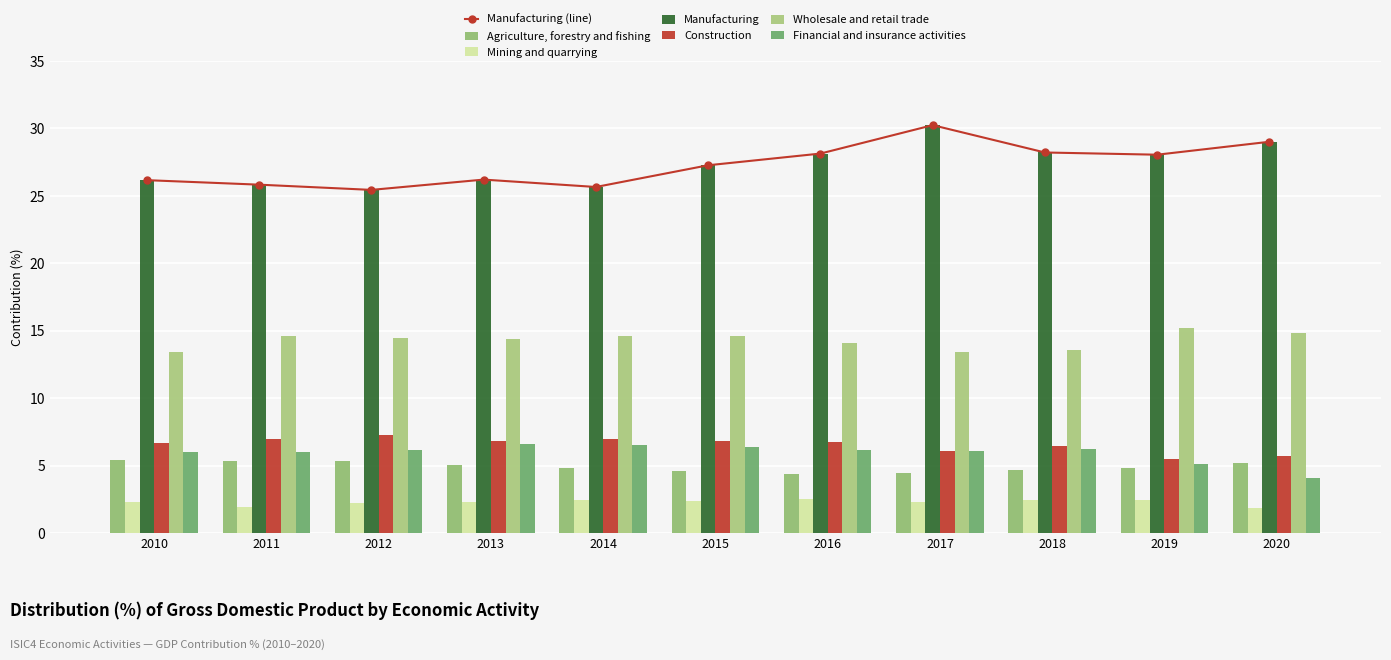

True or false: Agriculture, forestry and fishing has a value of 5.3 at 2012.

True